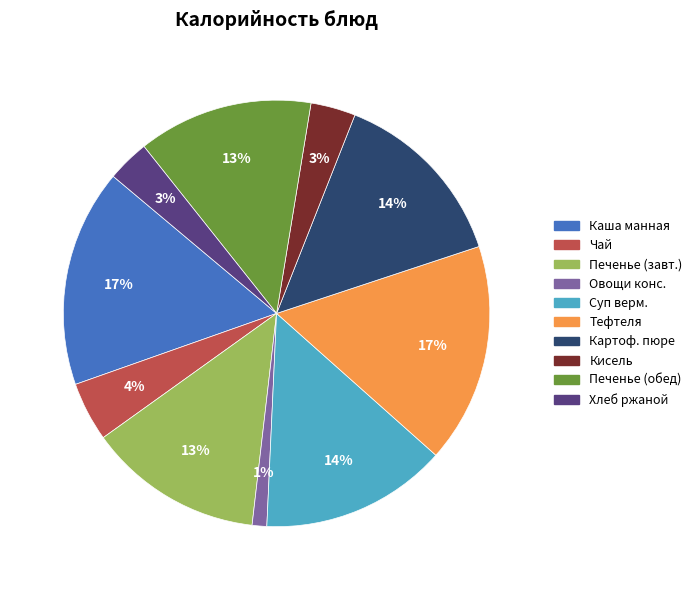

To the nearest percent, what is the average slice percentage?

10%